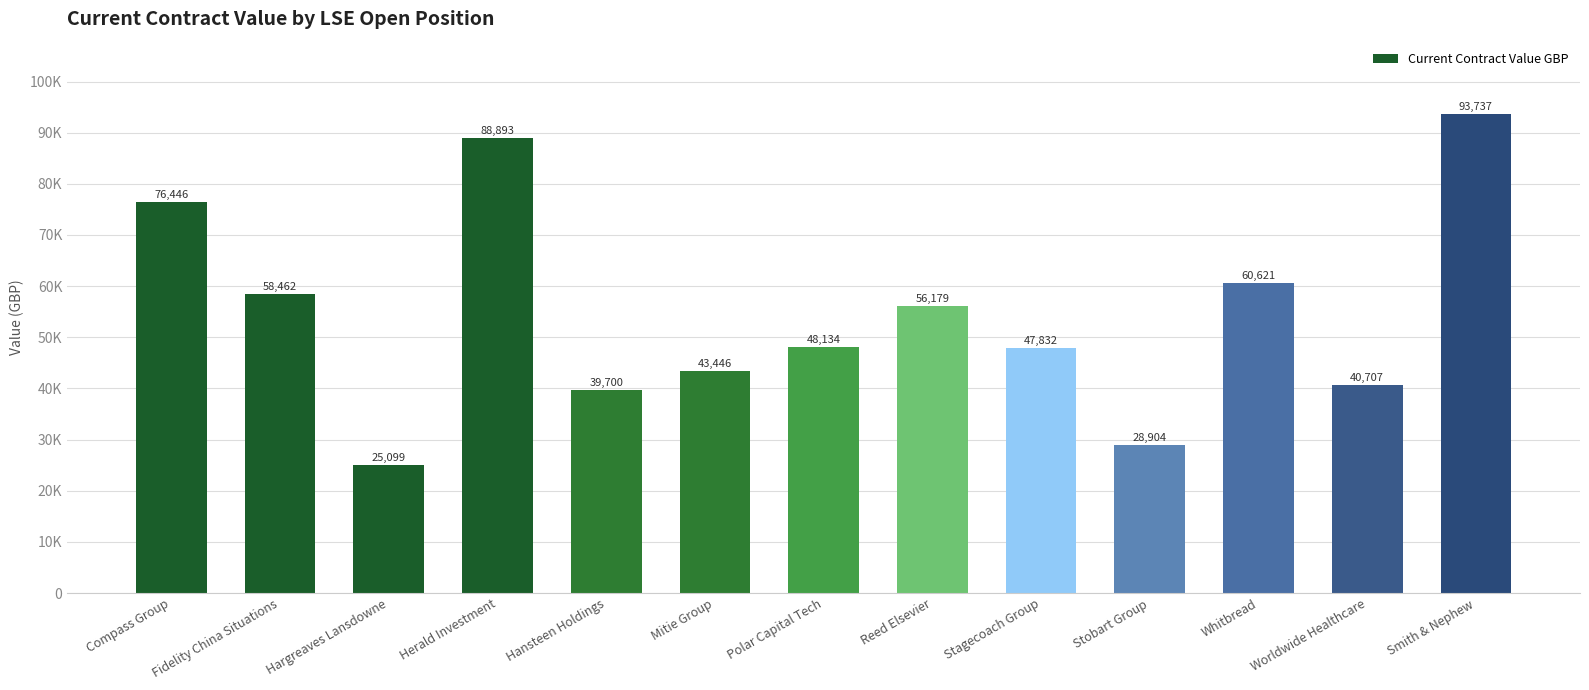

Which category has the highest value across all series?

Smith & Nephew